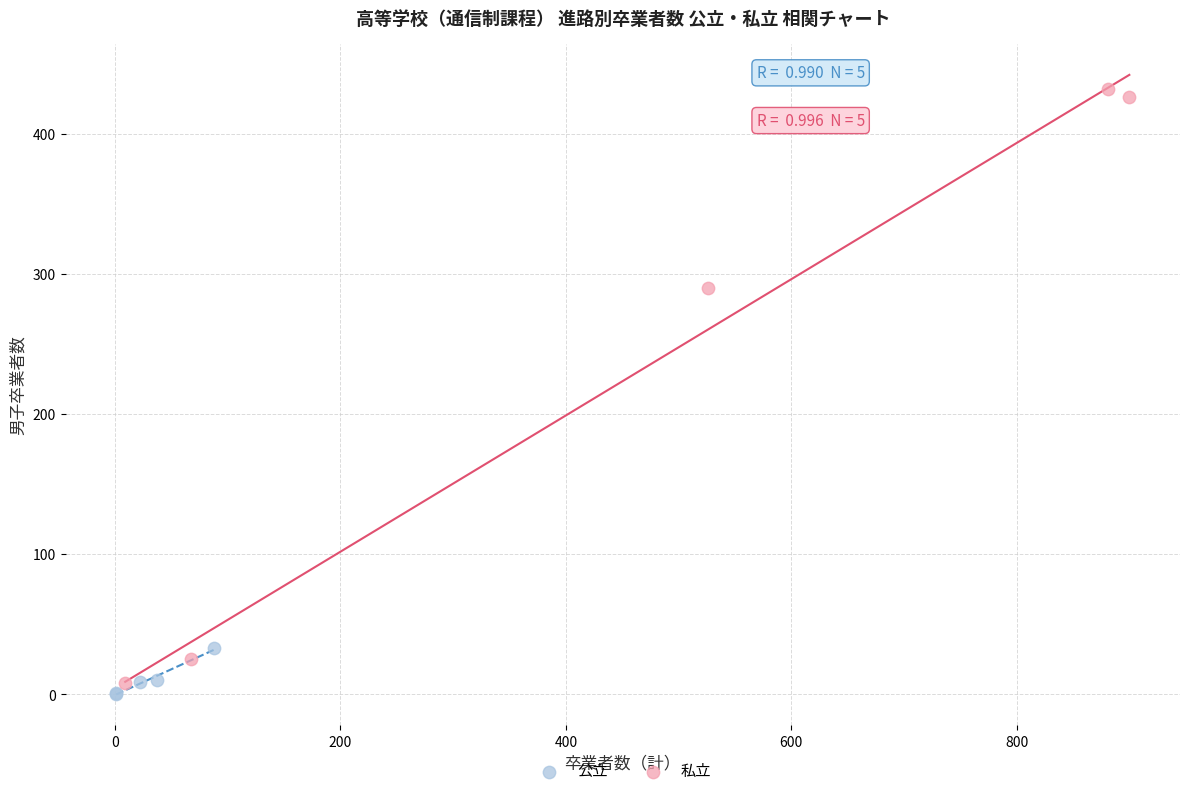

Which series reaches the maximum Y coordinate?

私立